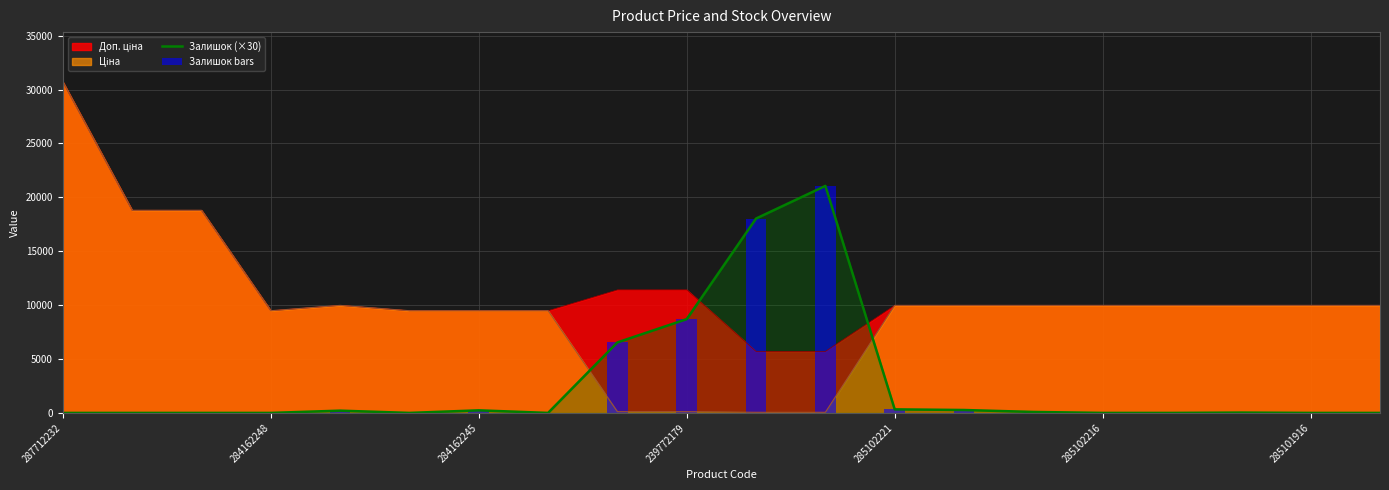

What is the label of the 6th bar from the right?

14